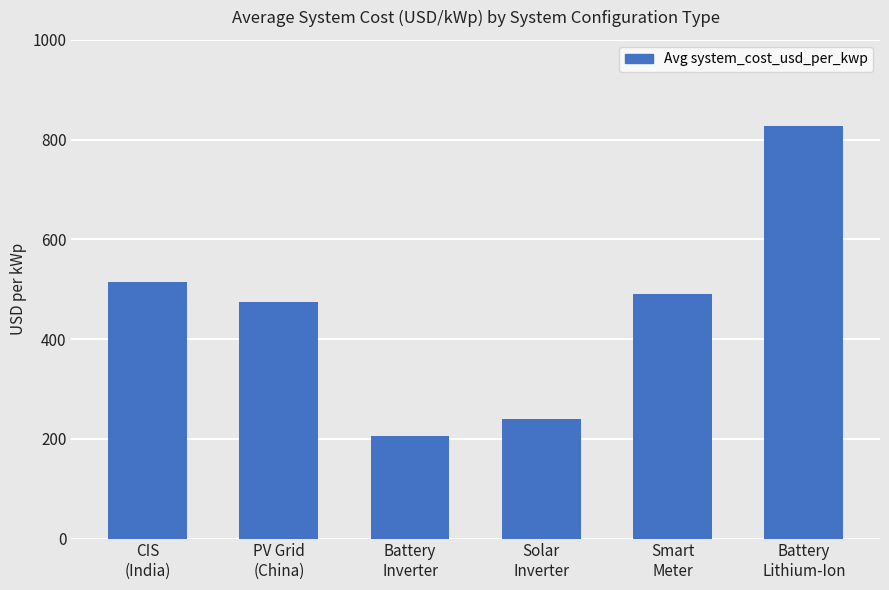

How many categories are shown in the chart?

6